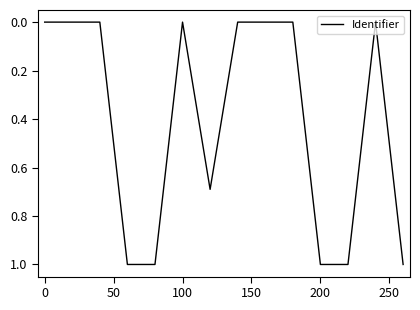

What is the greatest value displayed?

1.0